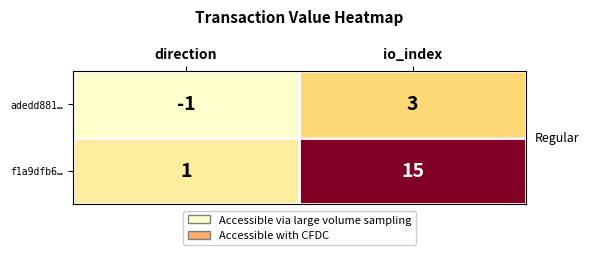

What is the average value of the f1a9dfb6… series?

8